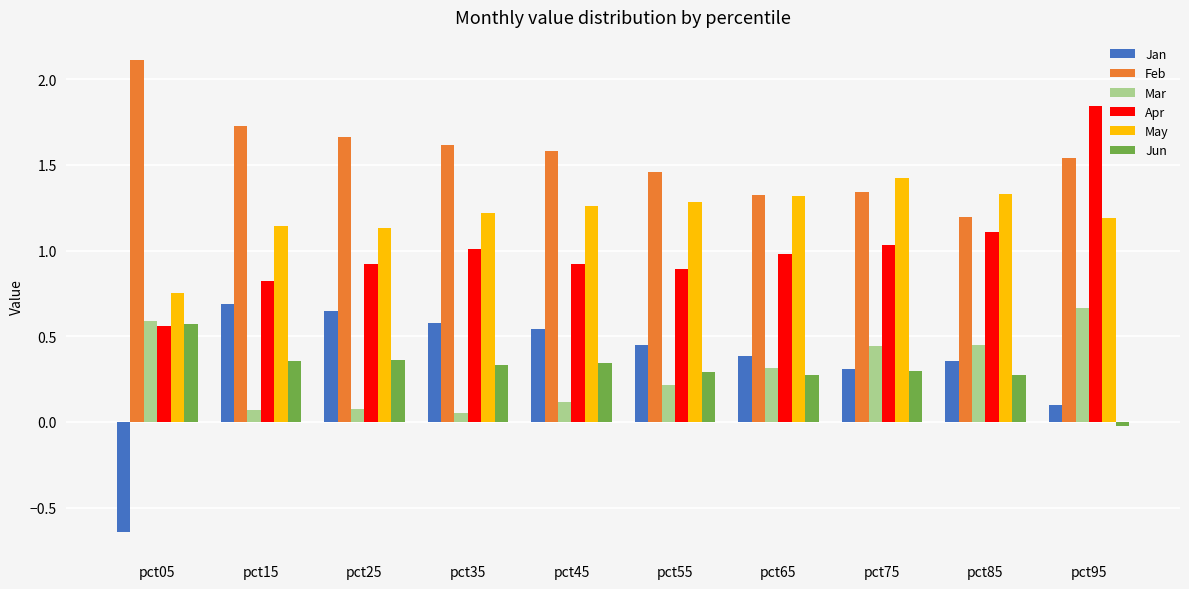

Which series changed the most between pct05 and pct35?

Jan